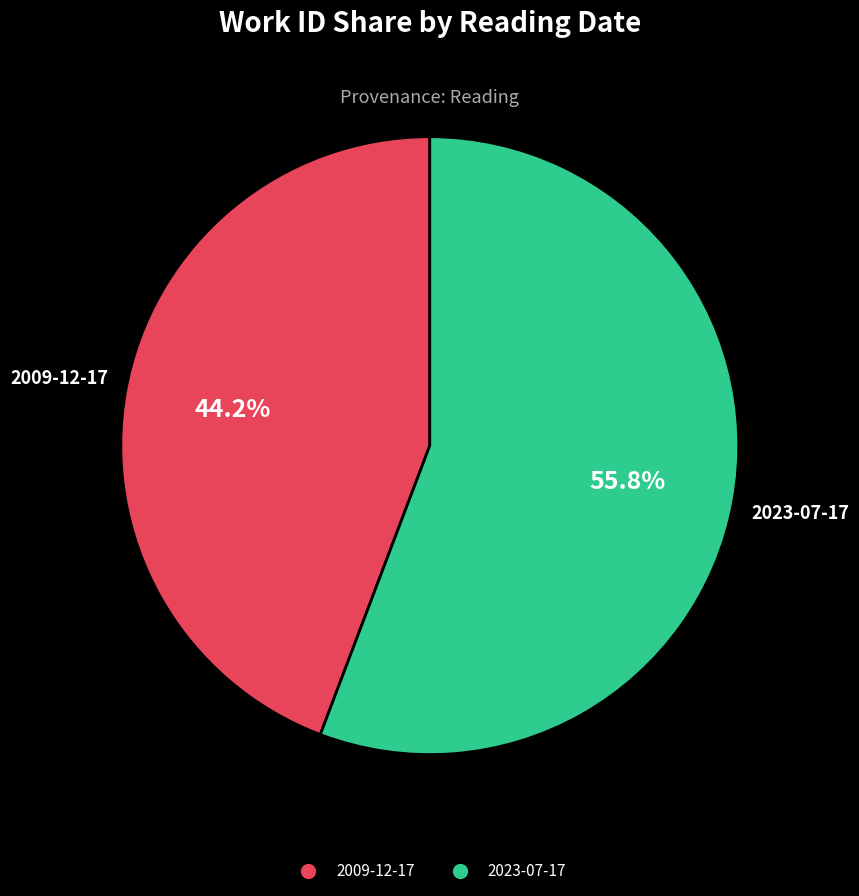

Count the number of slices in the pie.

2